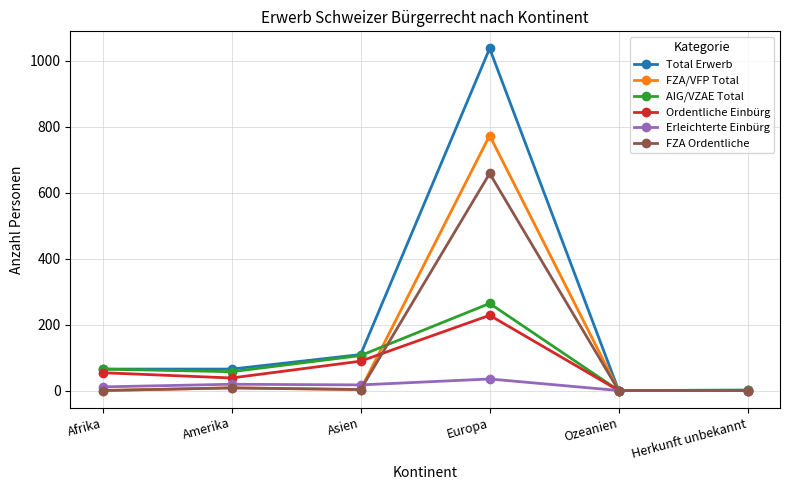

The value of FZA Ordentliche at Ozeanien is 356. True or false?

False